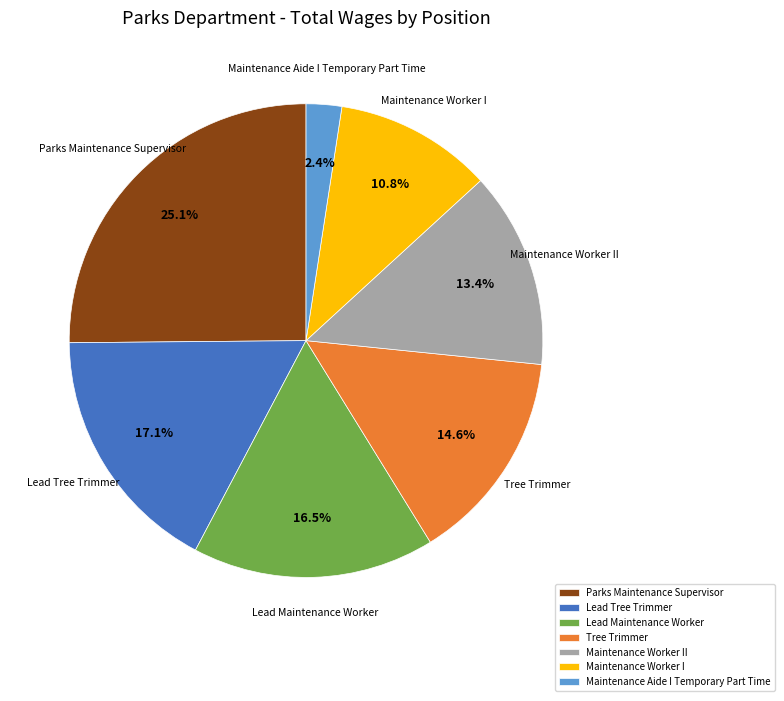

What is the ratio of the value at Maintenance Worker II to the value at Parks Maintenance Supervisor?

0.5